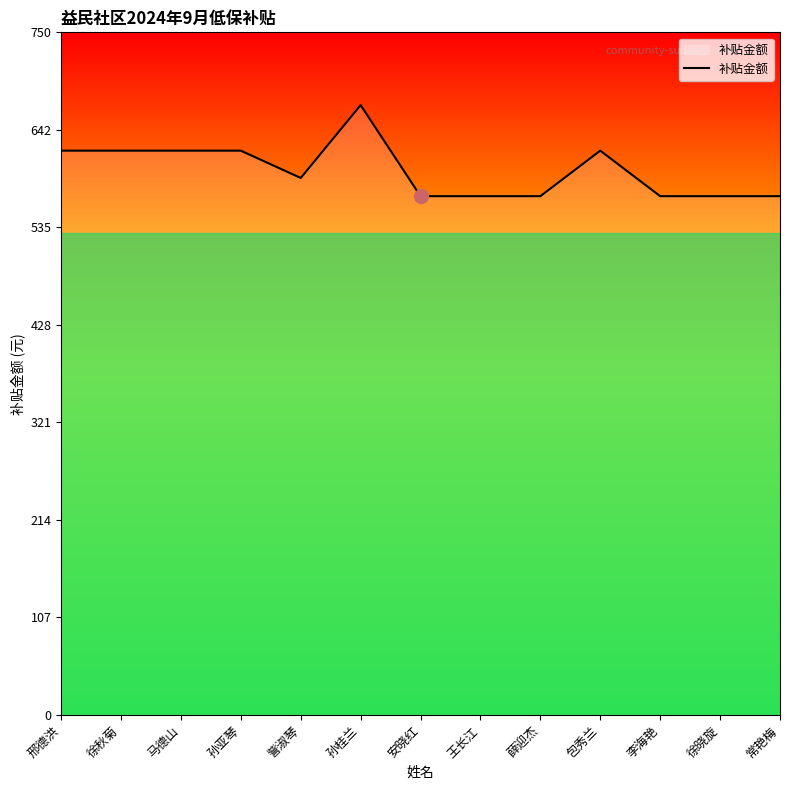

Approximately how many times larger is the value at 徐晓旋 compared to 薛迎杰?

1.0